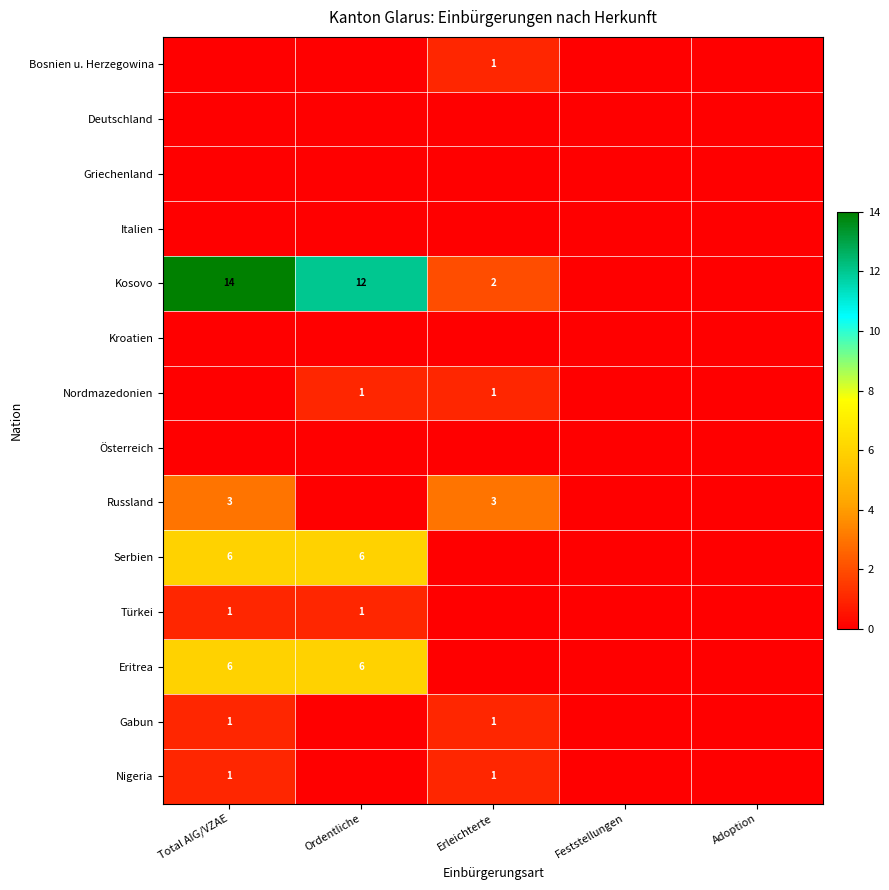

The value of Russland at Total AIG/VZAE is 3. True or false?

True